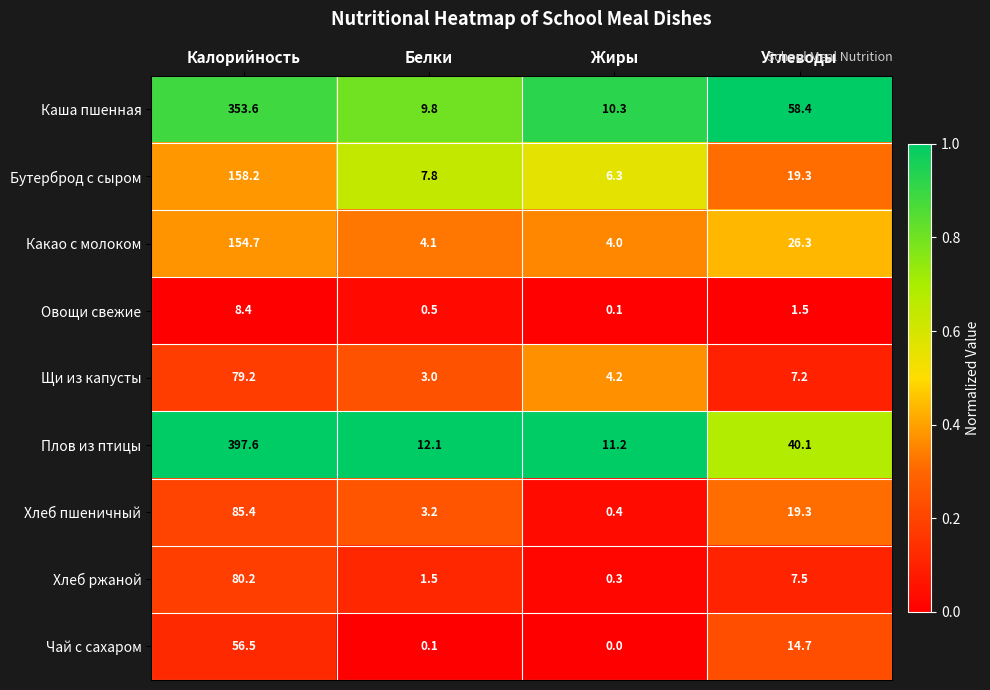

The value of Щи из капусты at Белки is 2.0. True or false?

False